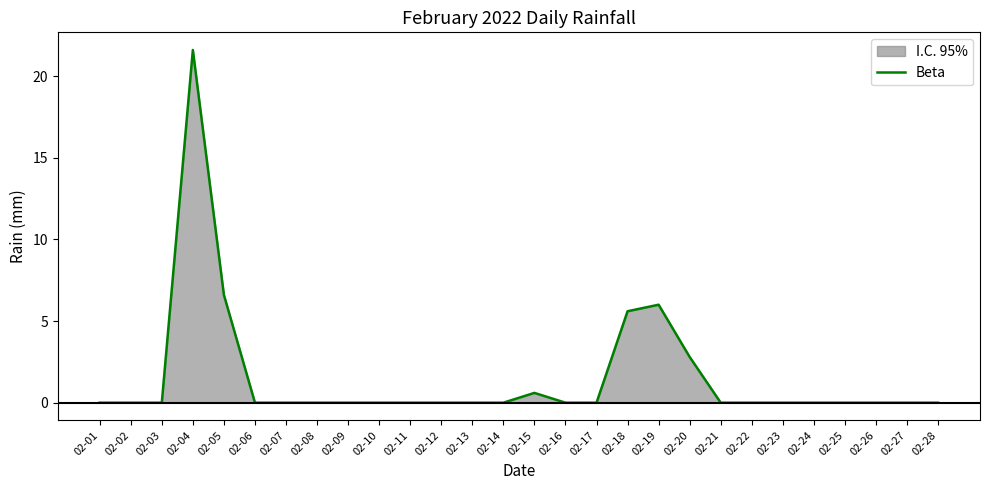

What is the greatest value displayed?

21.6